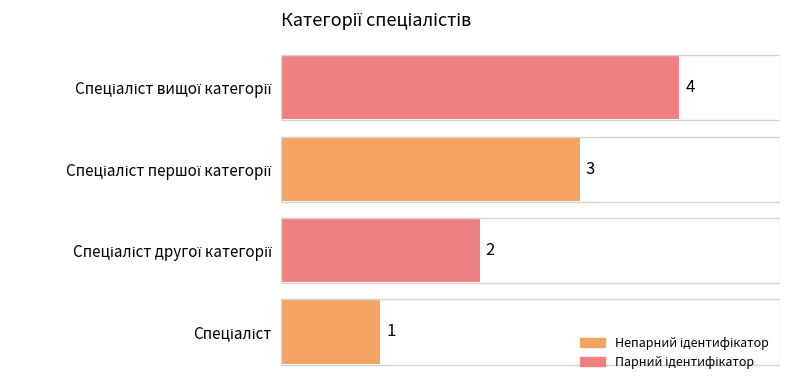

How many values are between 2 and 4?

3